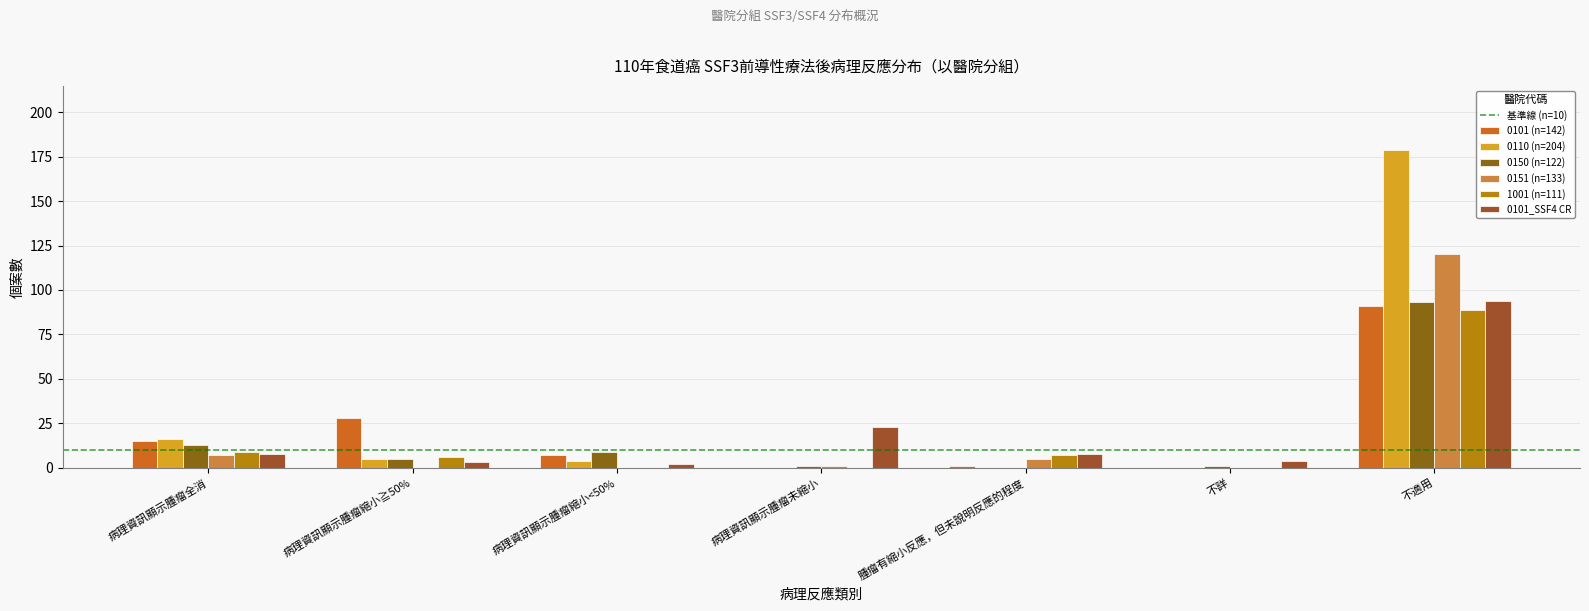

Which has a higher value, 病理資訊顯示腫瘤全消 or 不適用?

不適用